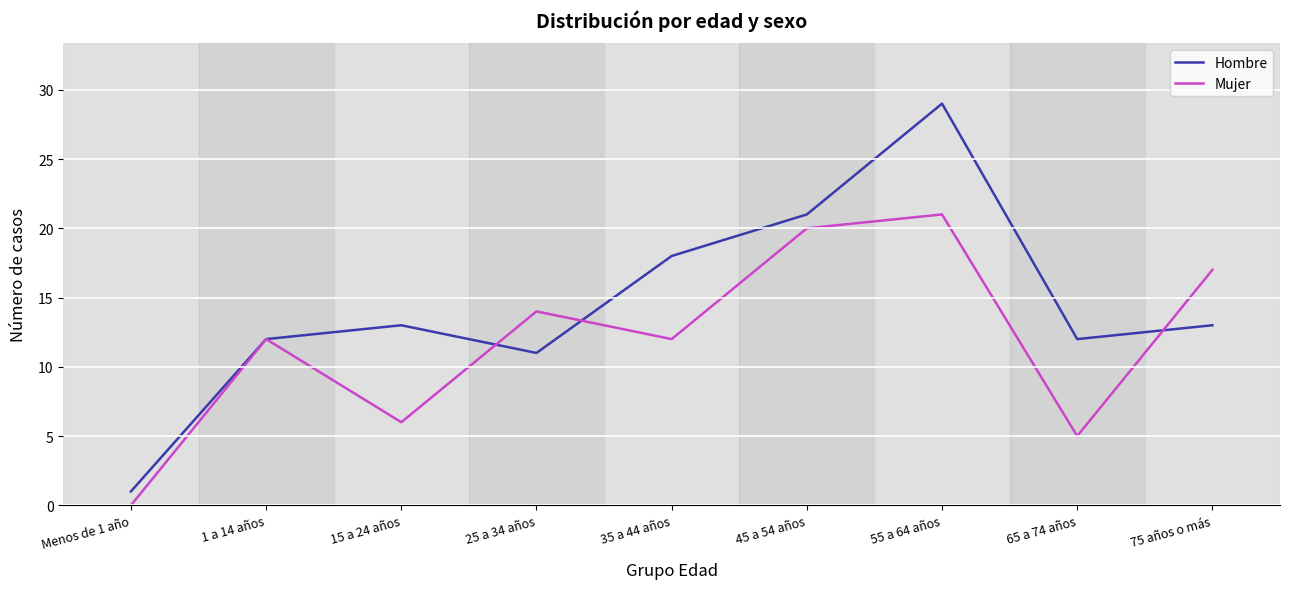

How many series are shown in this chart?

2